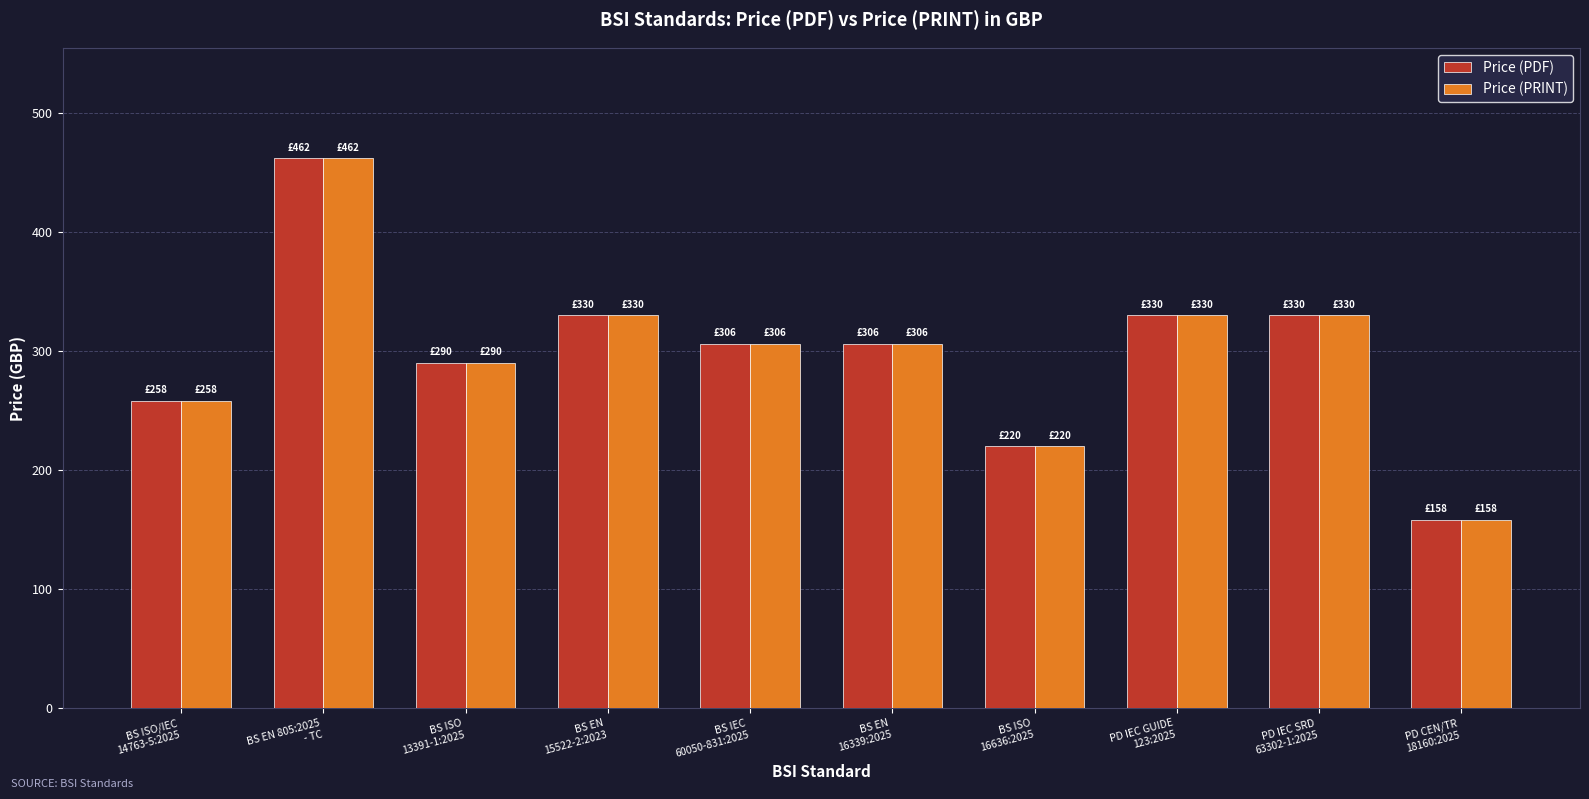

What is the total value across all series at BS IEC
60050-831:2025?

612